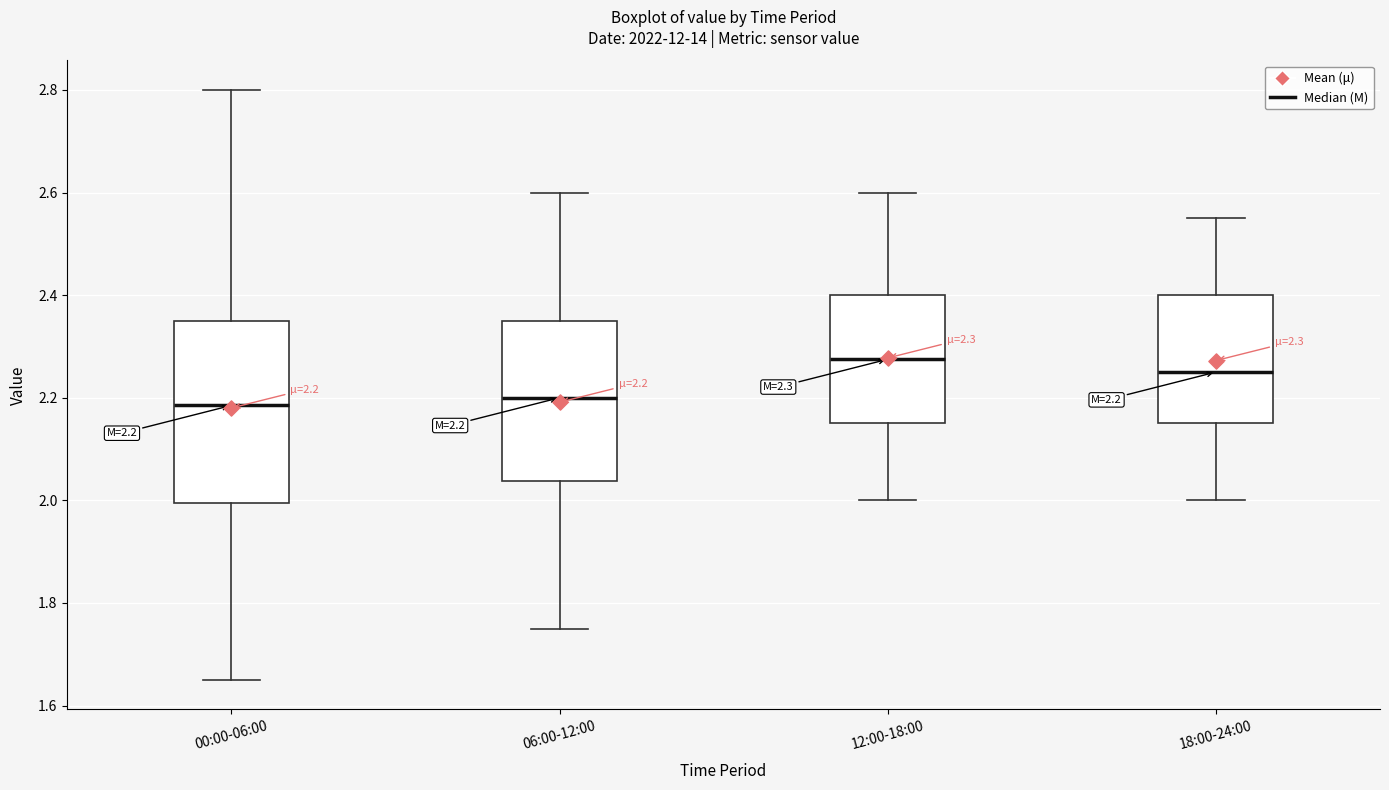

Comparing the boxes themselves (not the whiskers), which one is the tallest?

00:00-06:00